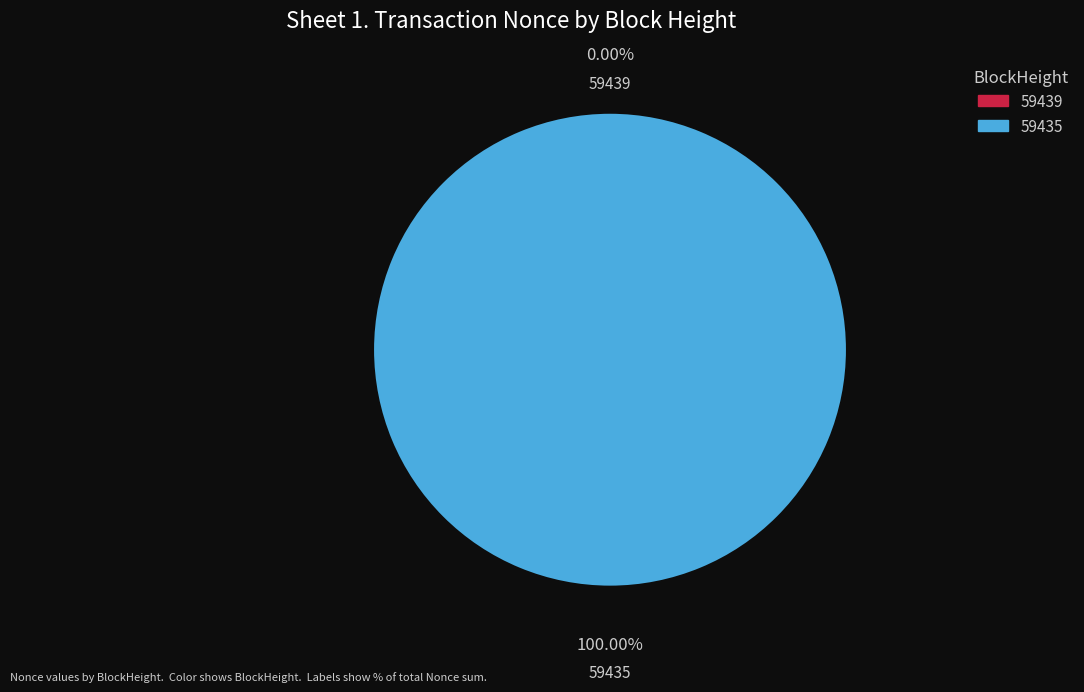

Rank the categories by value from highest to lowest.

59435, 59439